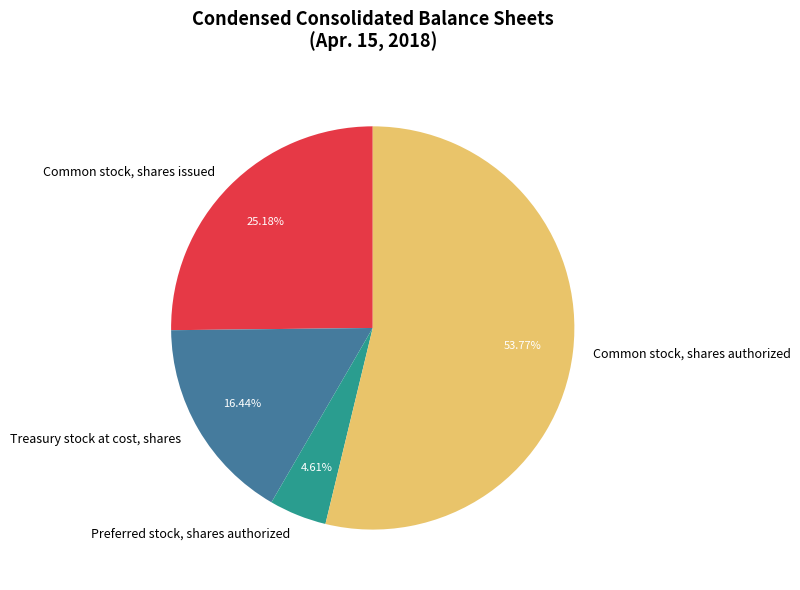

What is the ratio of the value at Treasury stock at cost, shares to the value at Common stock, shares authorized?

0.3